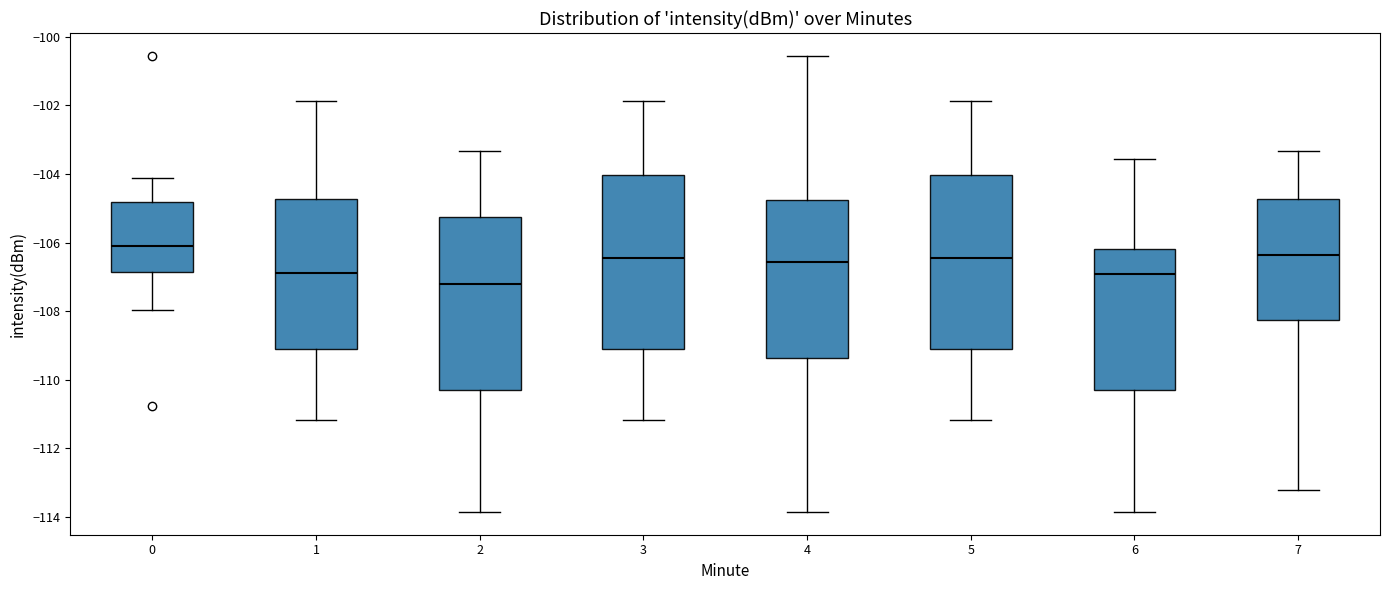

Which box has the highest median line?

0